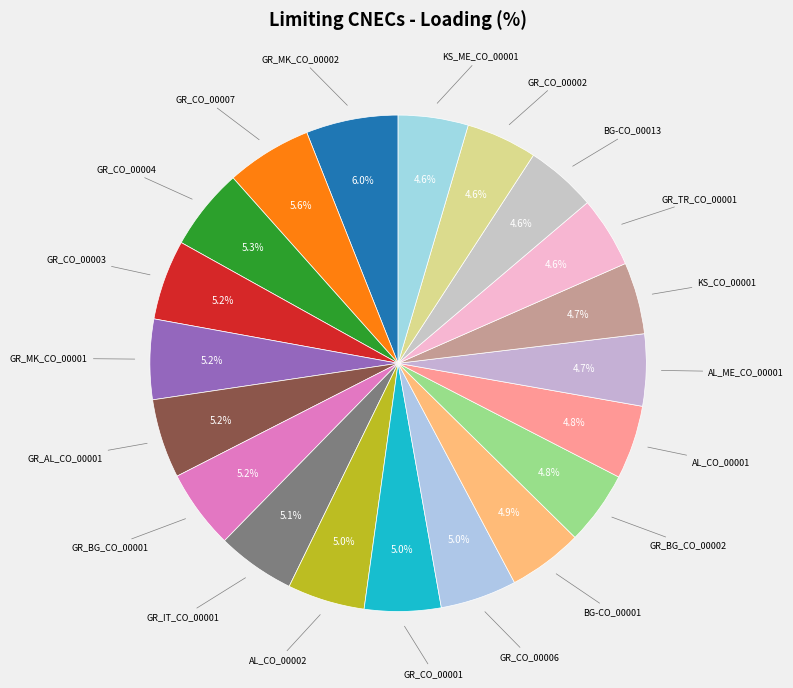

Count the number of slices in the pie.

20